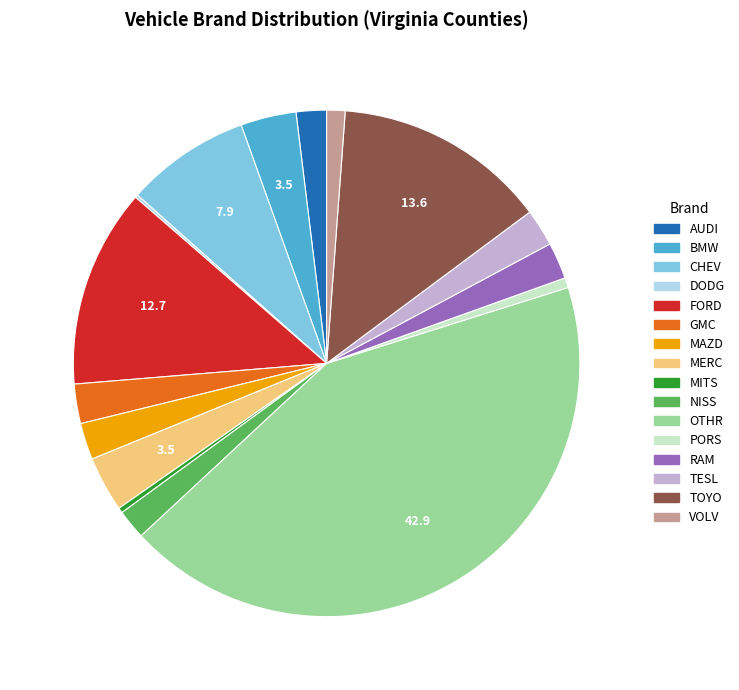

Combined, do TOYO and MERC account for over 50%?

No